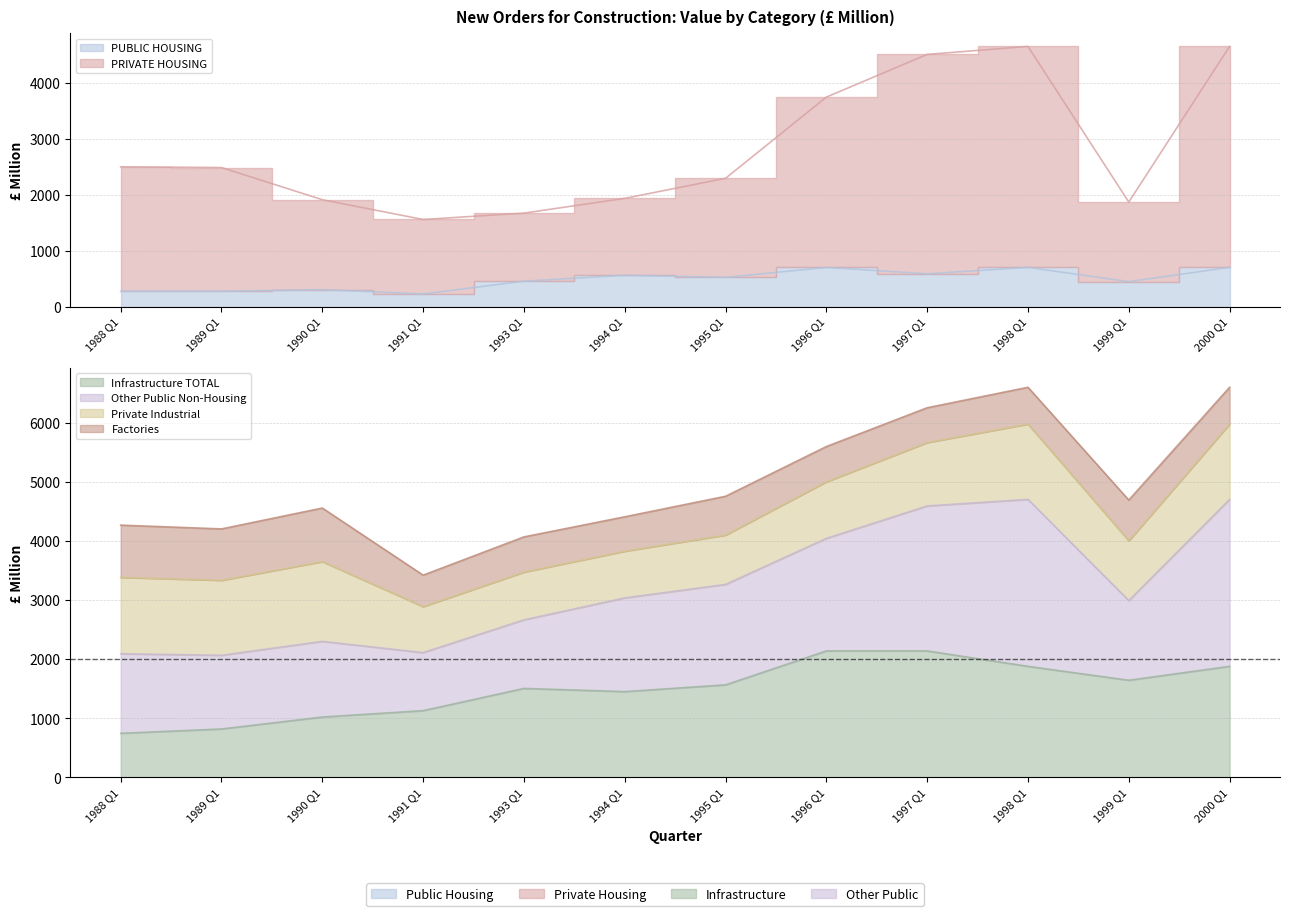

The Infrastructure TOTAL series shows 3360 at 1996 Q1. True or false?

False